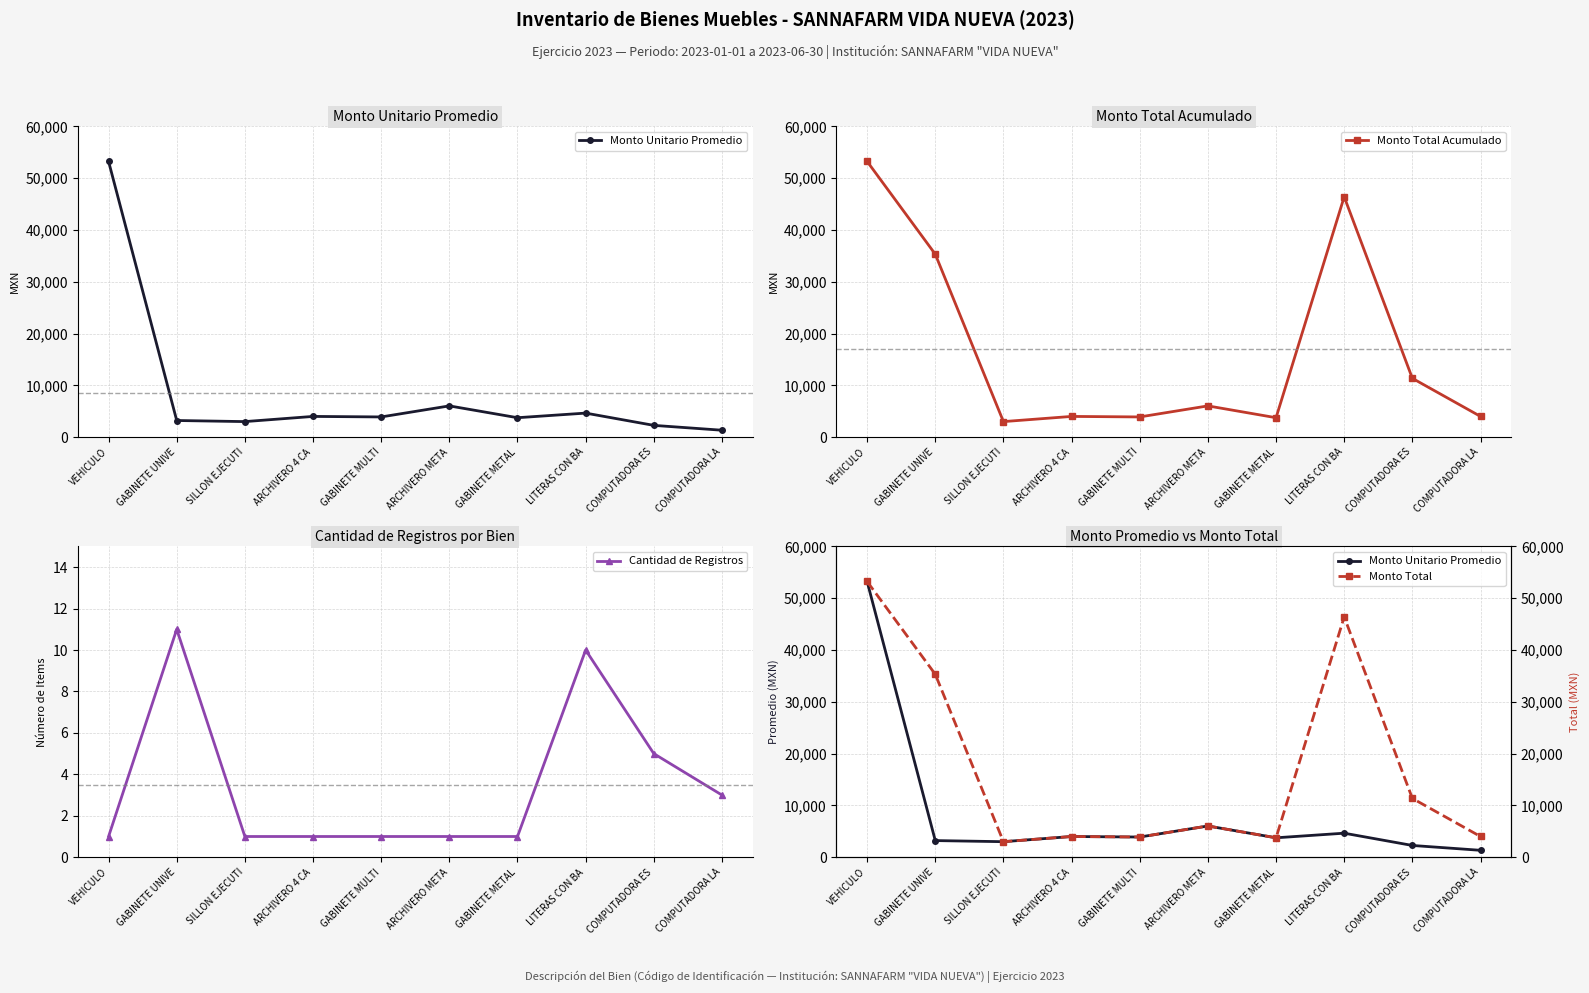

What is the smallest value displayed?

1